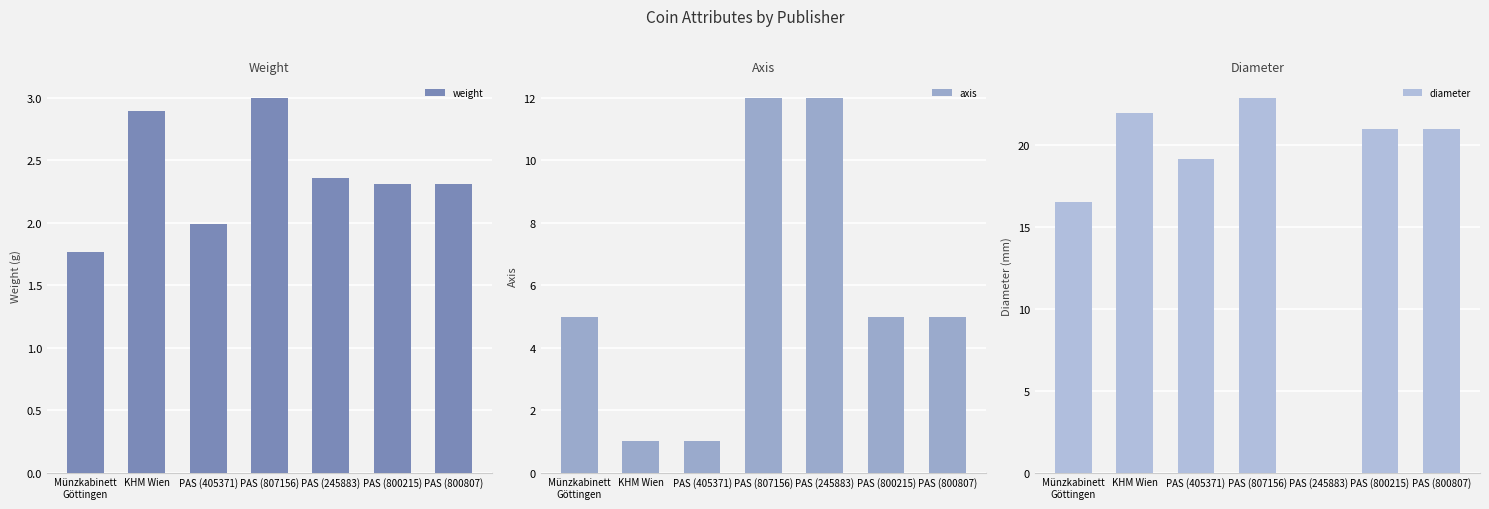

How many values in the axis series exceed 5?

2